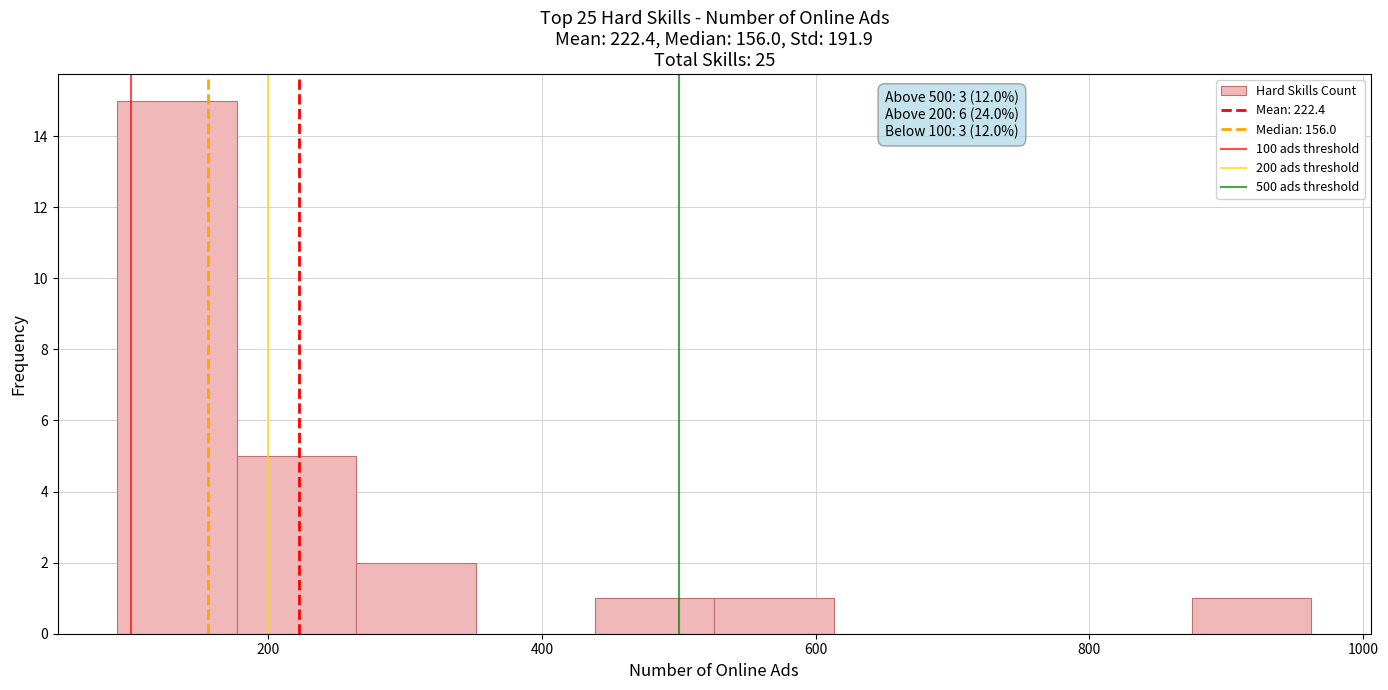

Which range on the x-axis has the tallest bar?

100 to 180